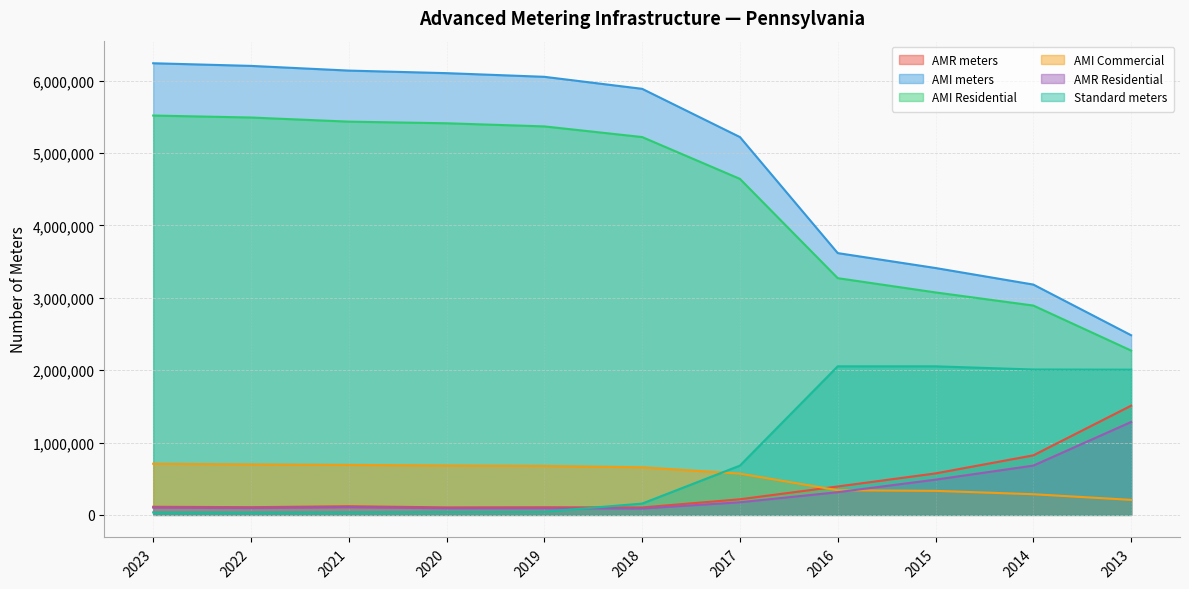

Is the value of AMR Residential at 2023 greater than the value of Standard meters at 2017?

No